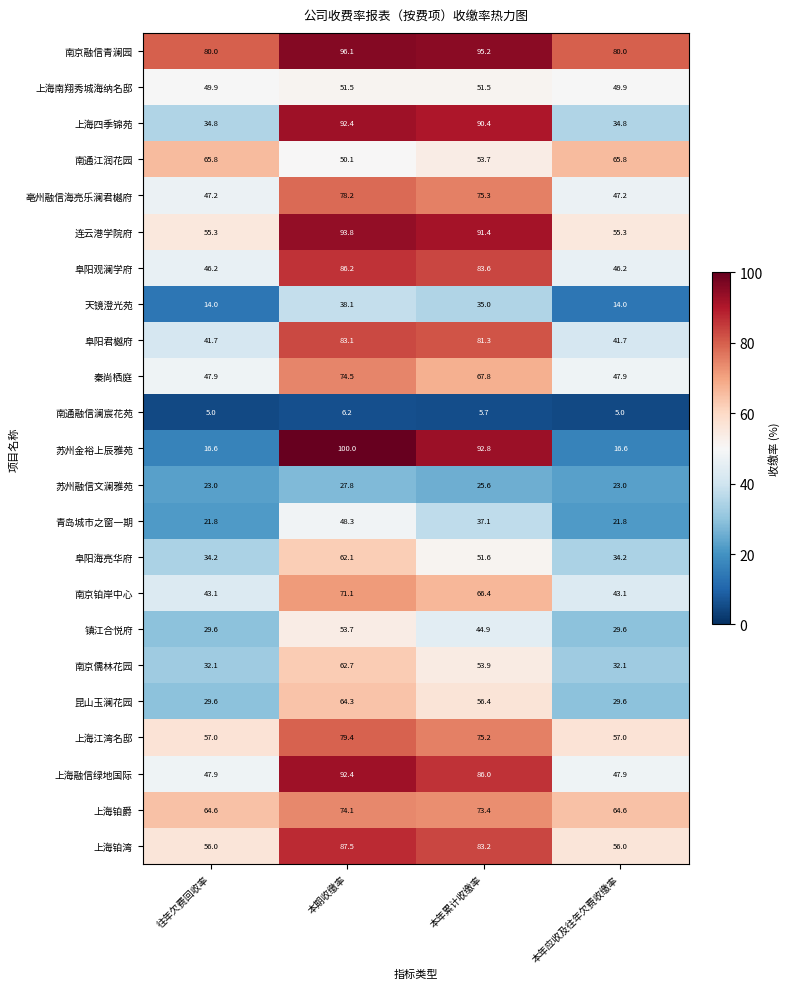

At 本年累计收缴率, list the series in order from largest to smallest.

南京融信青澜园, 苏州金裕上辰雅苑, 连云港学院府, 上海四季锦苑, 上海融信绿地国际, 阜阳观澜学府, 上海铂湾, 阜阳君樾府, 亳州融信海亮乐澜君樾府, 上海江湾名邸, 上海铂爵, 秦尚栖庭, 南京铂岸中心, 昆山玉澜花园, 南京儒林花园, 南通江润花园, 阜阳海亮华府, 上海南翔秀城海纳名邸, 镇江合悦府, 青岛城市之窗一期, 天镜澄光苑, 苏州融信文澜雅苑, 南通融信澜宸花苑